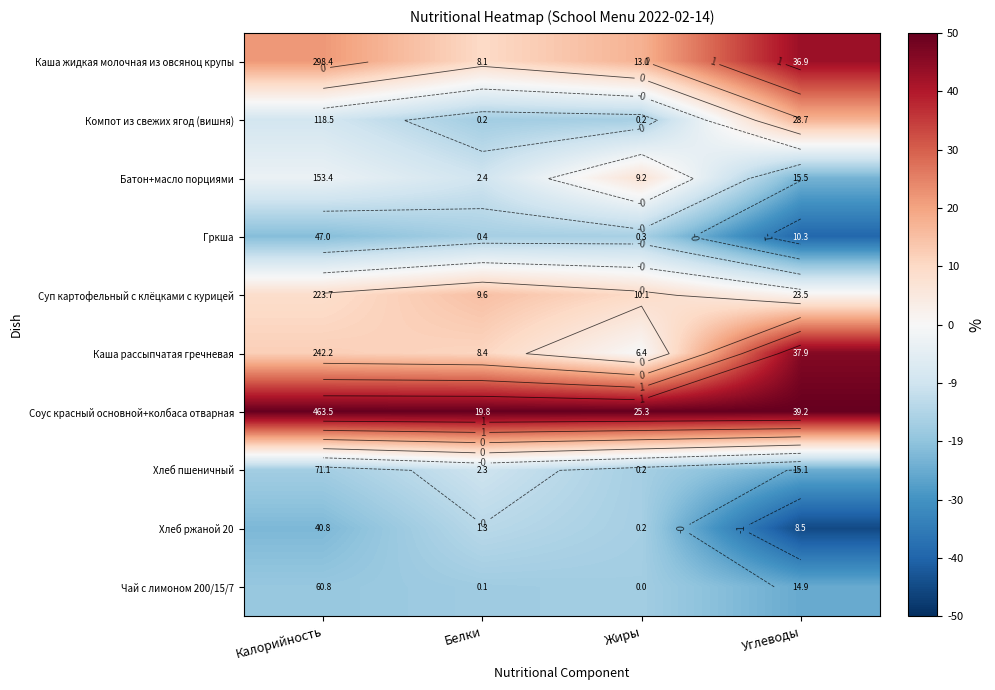

Which has a higher value, Калорийность or Белки?

Калорийность